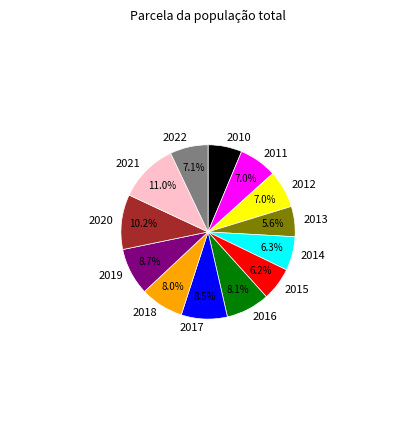

How much of the chart is everything except 2016?

91.9%